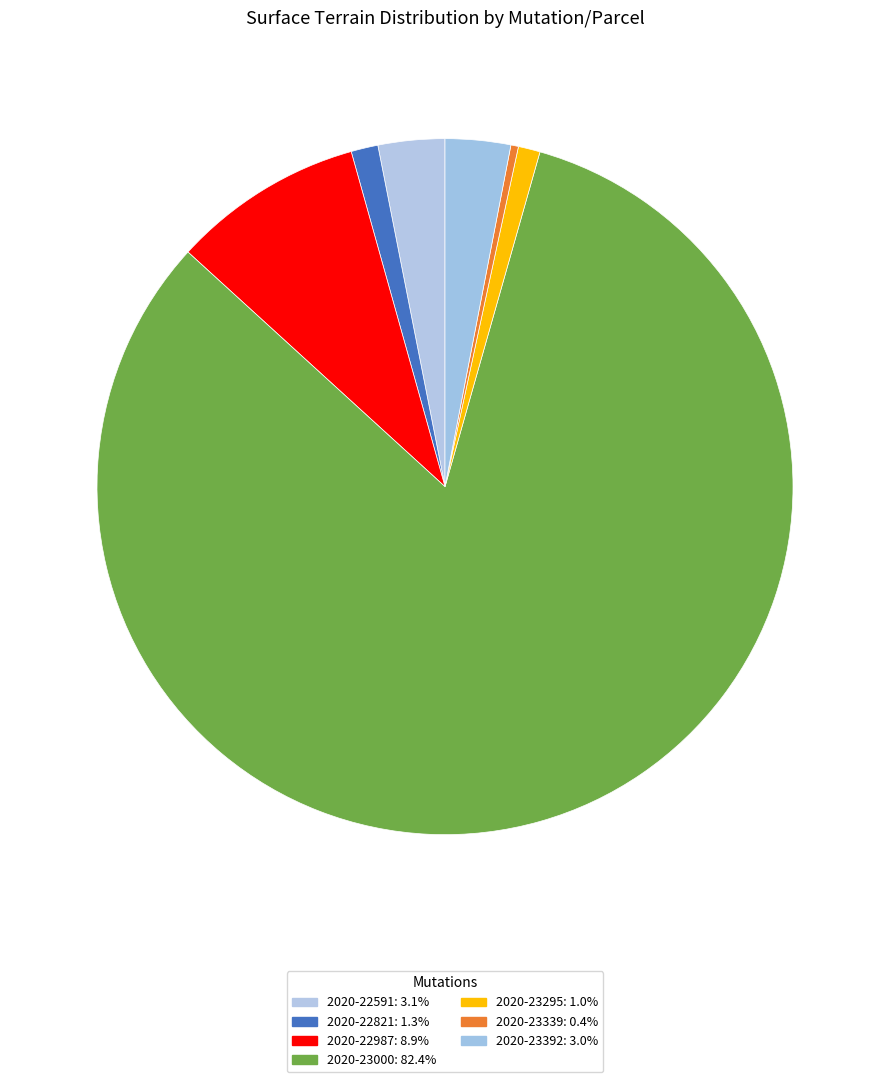

Count the number of slices in the pie.

7